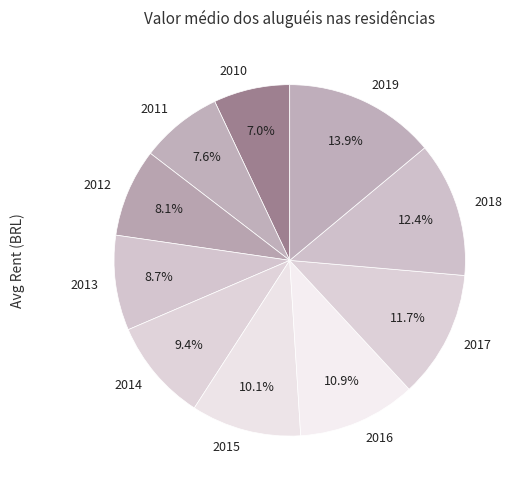

Rank the categories by value from highest to lowest.

2019, 2018, 2017, 2016, 2015, 2014, 2013, 2012, 2011, 2010